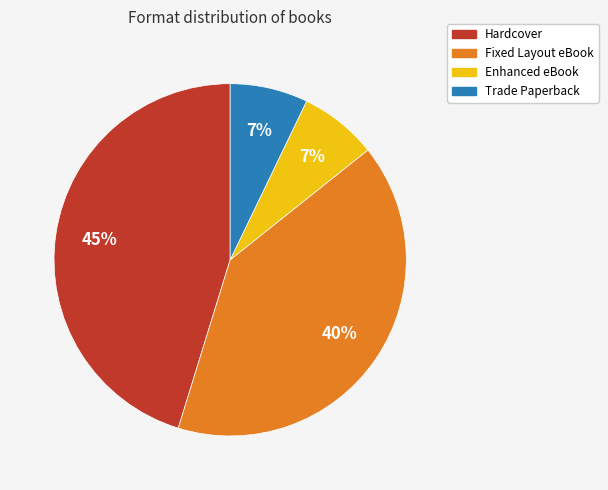

Which category has the biggest portion of the pie?

Hardcover